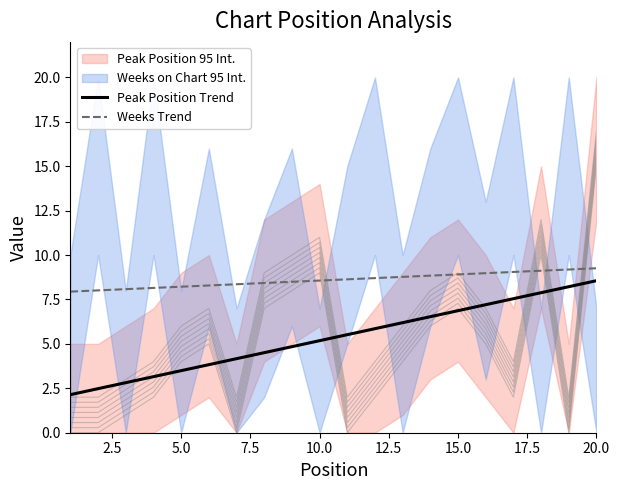

Reading right to left, transcribe all the data shown in this chart.

Peak Position Trend: 8.6	8.2	7.9	7.5	7.2	6.9	6.5	6.2	5.9	5.5	5.2	4.8	4.5	4.2	3.8	3.5	3.2	2.8	2.5	2.1
Weeks Trend: 9.3	9.2	9.1	9.0	9.0	8.9	8.8	8.8	8.7	8.6	8.6	8.5	8.4	8.4	8.3	8.2	8.2	8.1	8.0	7.9